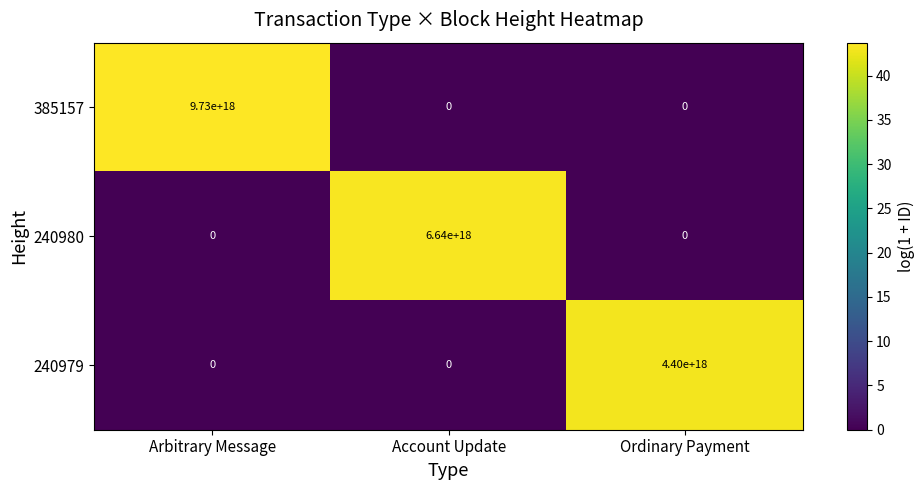

How many values in 240979 are above zero?

1